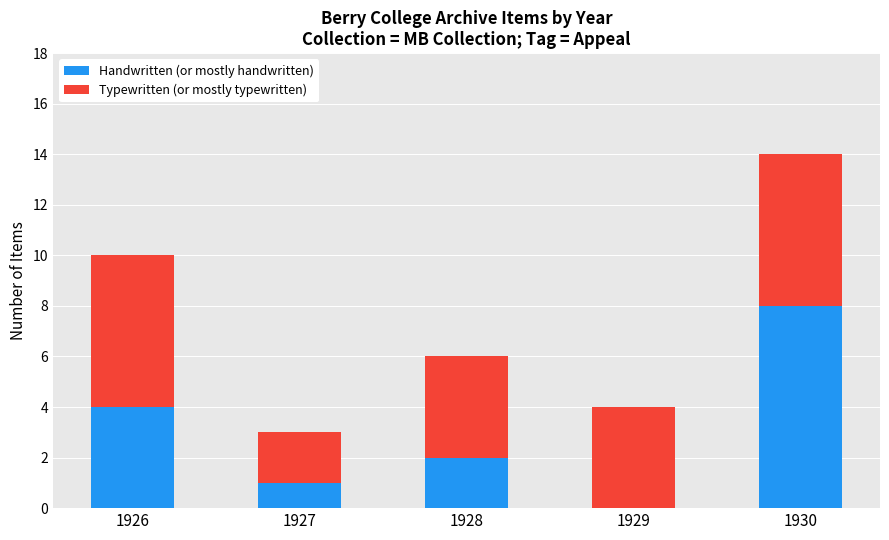

Is it true that Handwritten (or mostly handwritten) equals 0 at 1929?

True